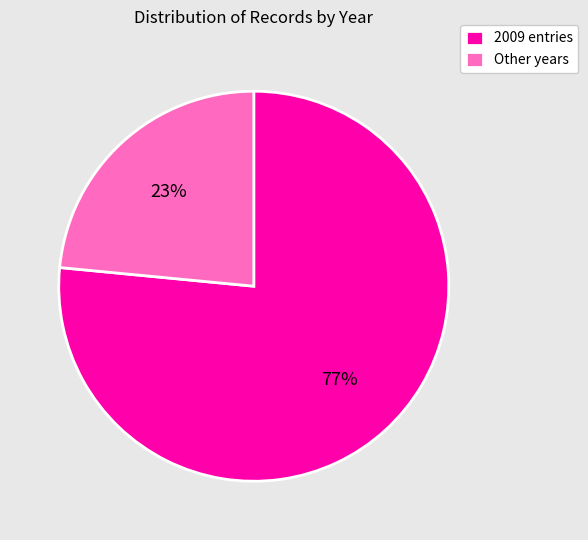

How many slices are in this pie chart?

2